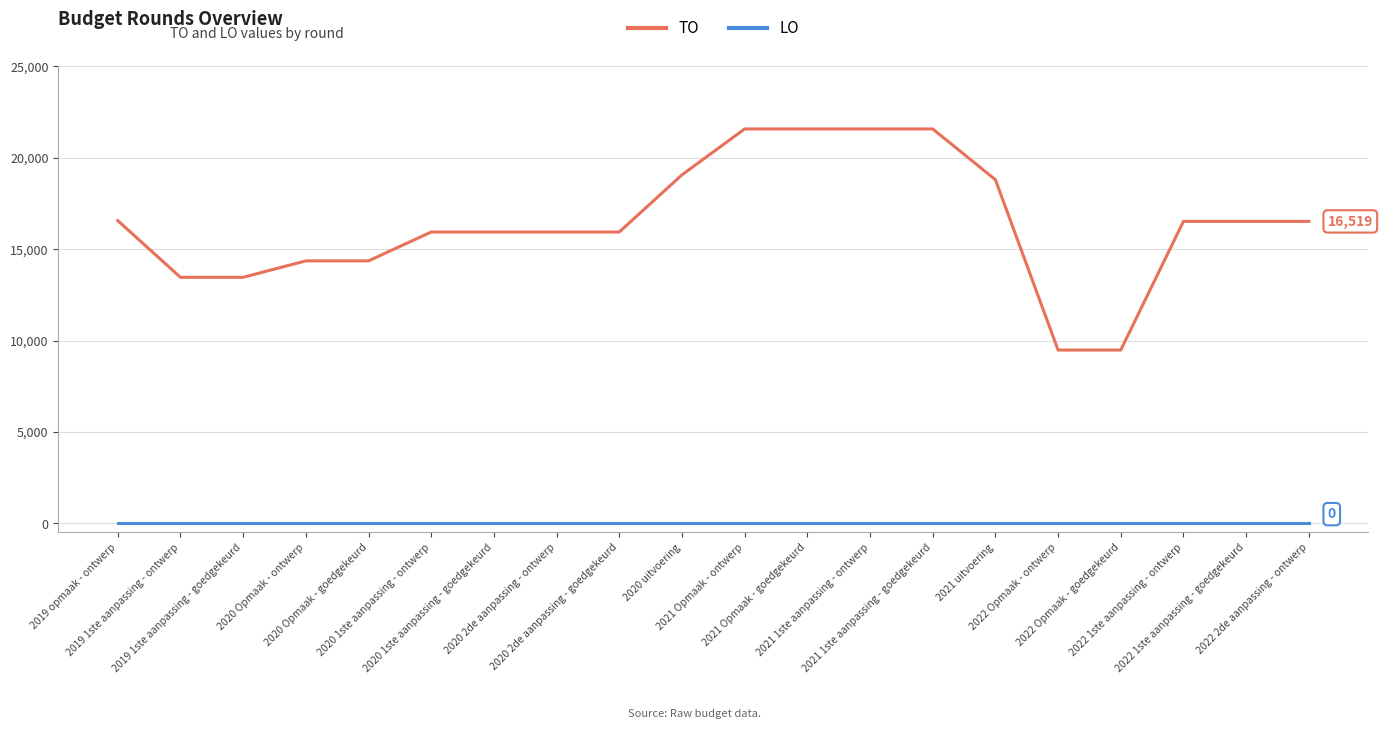

Which series has the widest spread of values?

TO